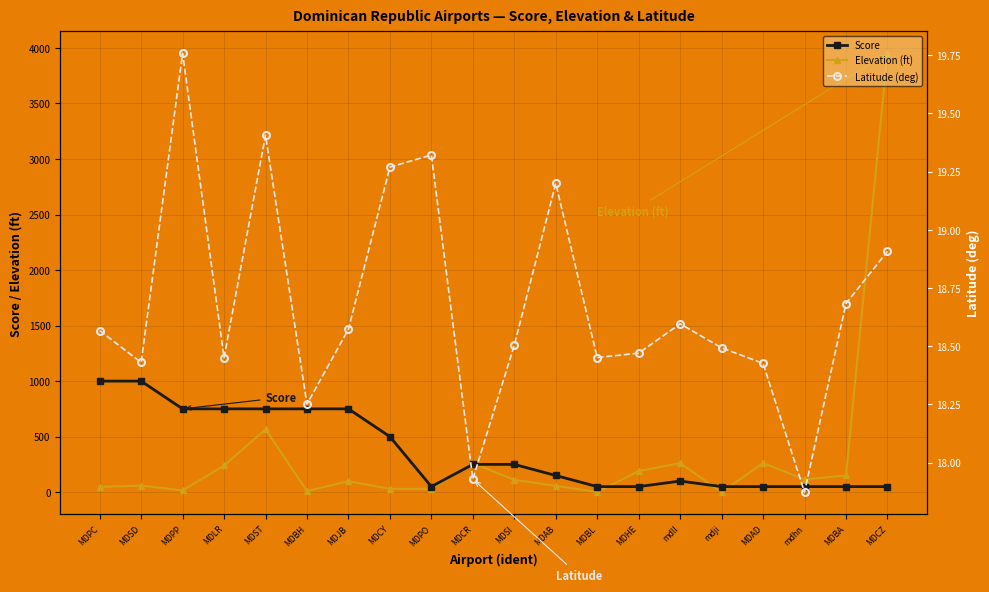

Read the Latitude (deg) value at MDCZ.

18.9